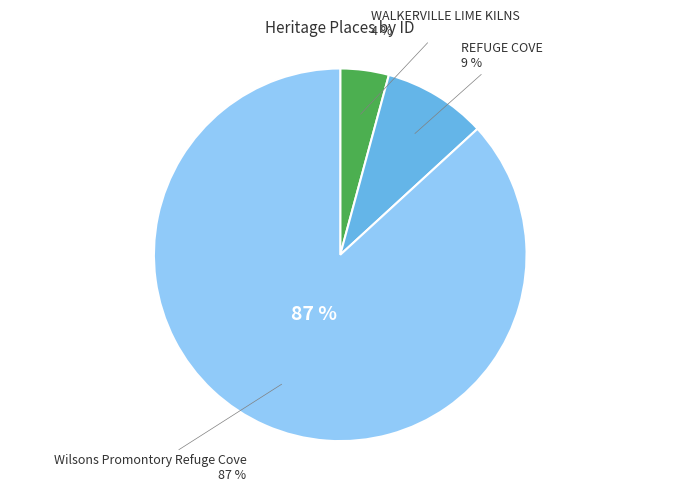

Between Wilsons Promontory Refuge Cove and REFUGE COVE, which is larger?

Wilsons Promontory Refuge Cove